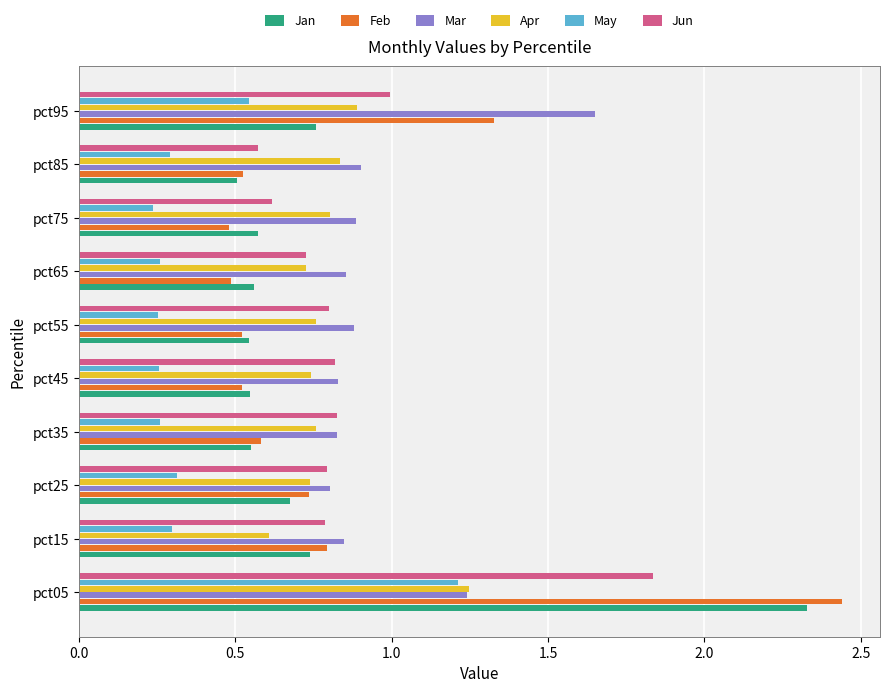

Which series changed the most between pct05 and pct95?

Jan